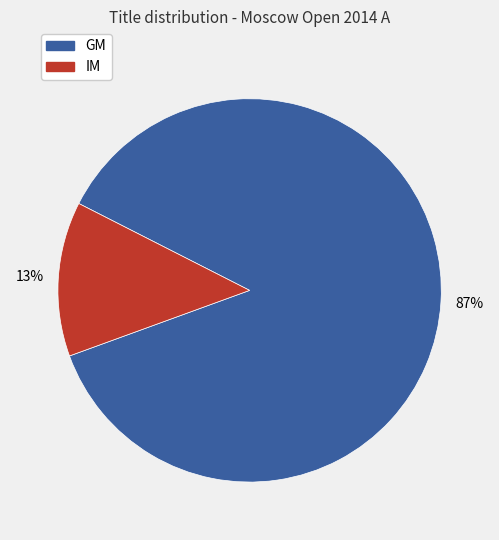

To the nearest percent, what is the difference between the largest and smallest slice percentages?

74%